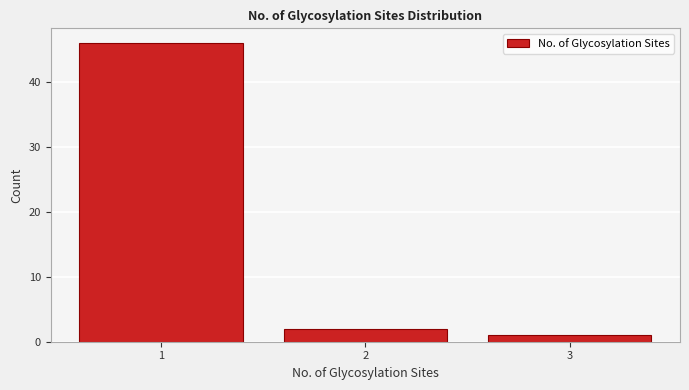

What is the height of the bar covering 0.5 to 1.5 on the x-axis? The values are not printed on the chart, so give them approximately, as read against the axis.

46